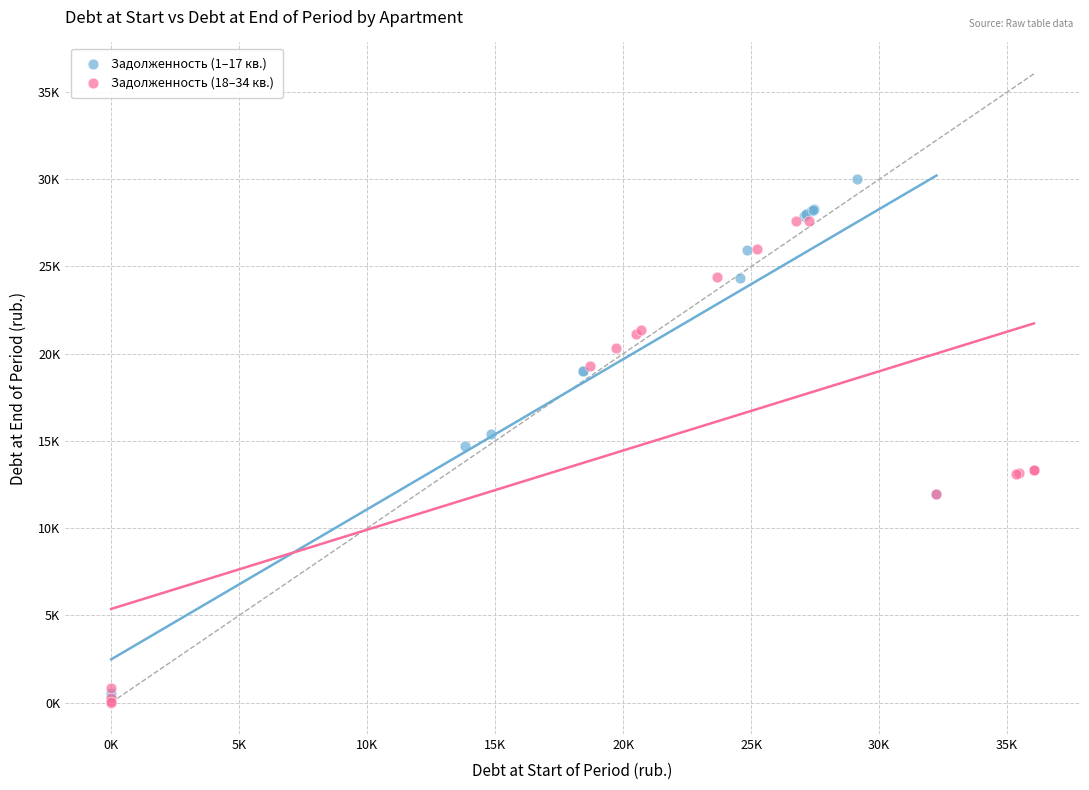

Which series has the largest Y range (max minus min)?

Задолженность (1–17 кв.)